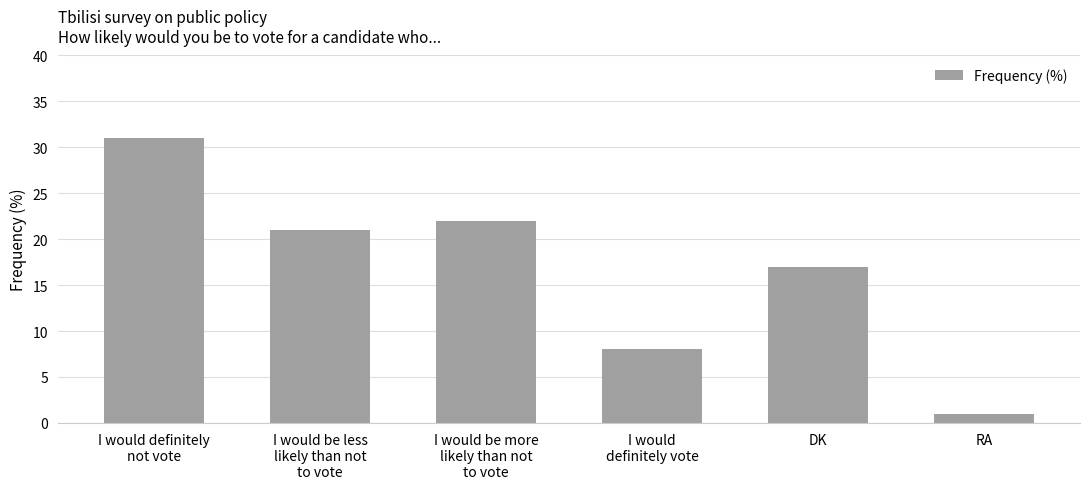

What is the minimum value shown in the chart?

1